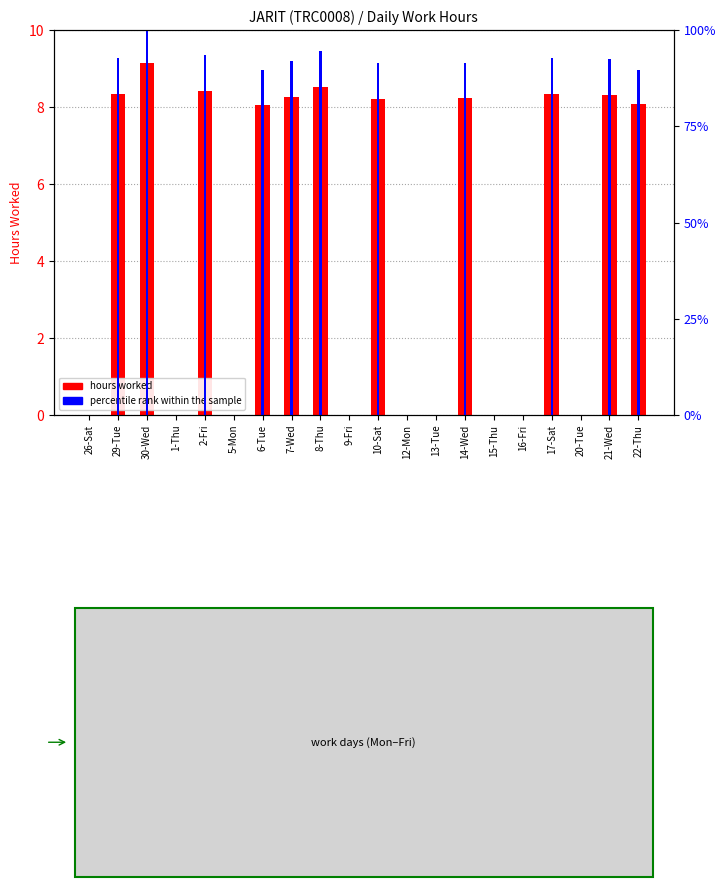

At how many categories does at least one series exceed 99?

1